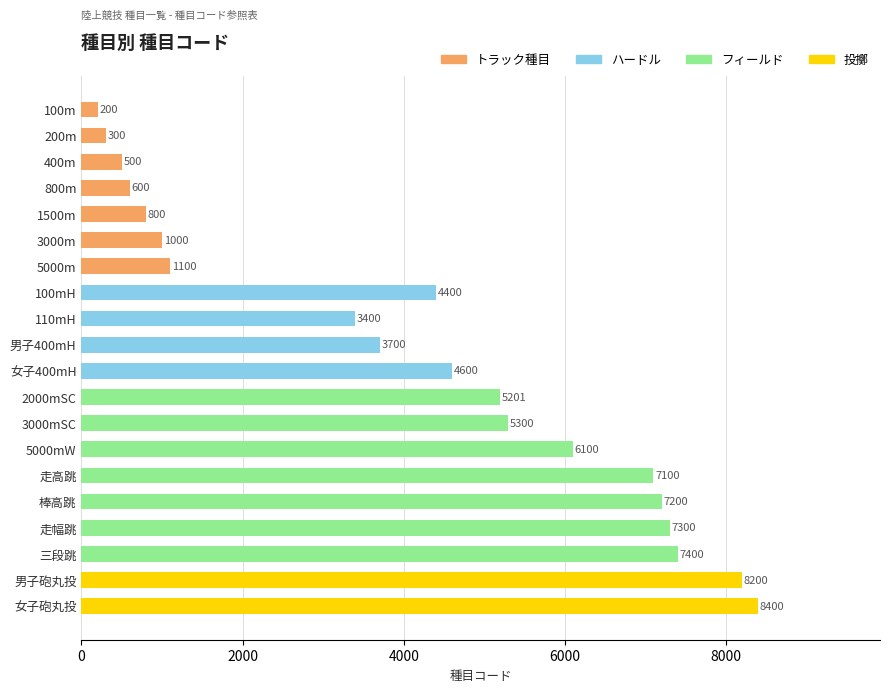

Rank the categories by value from lowest to highest.

100m, 200m, 400m, 800m, 1500m, 3000m, 5000m, 110mH, 男子400mH, 100mH, 女子400mH, 2000mSC, 3000mSC, 5000mW, 走高跳, 棒高跳, 走幅跳, 三段跳, 男子砲丸投, 女子砲丸投